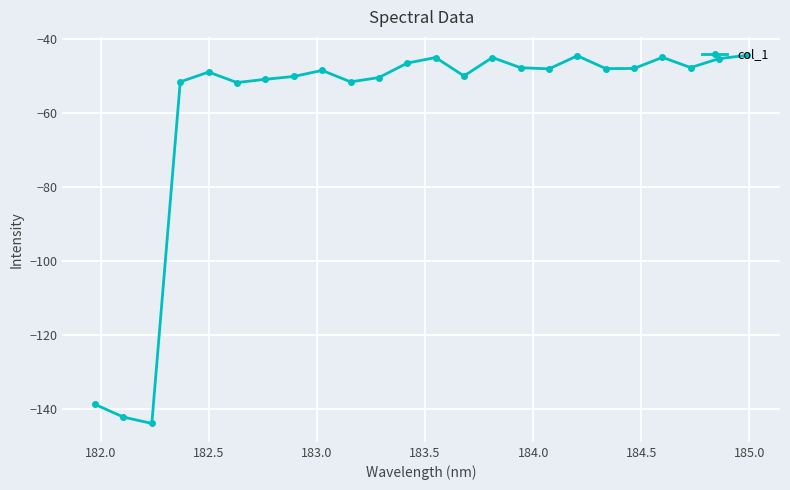

What is the sum of all values?

-1432.1